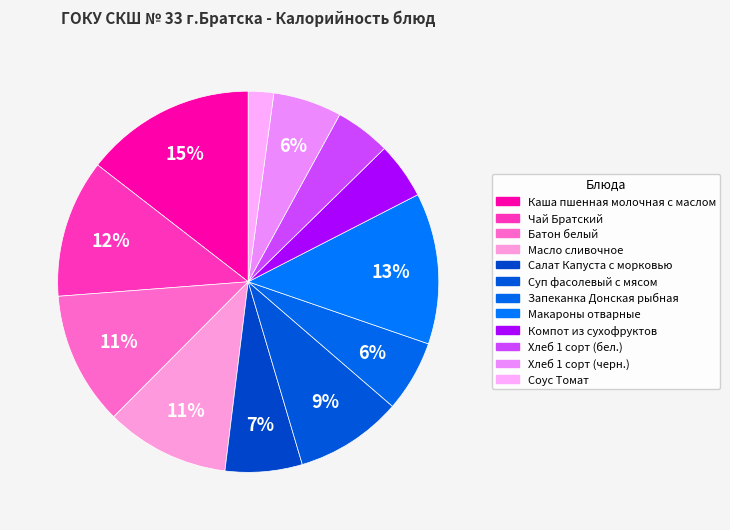

Which has a higher value, Батон белый or Каша пшенная молочная с маслом?

Каша пшенная молочная с маслом